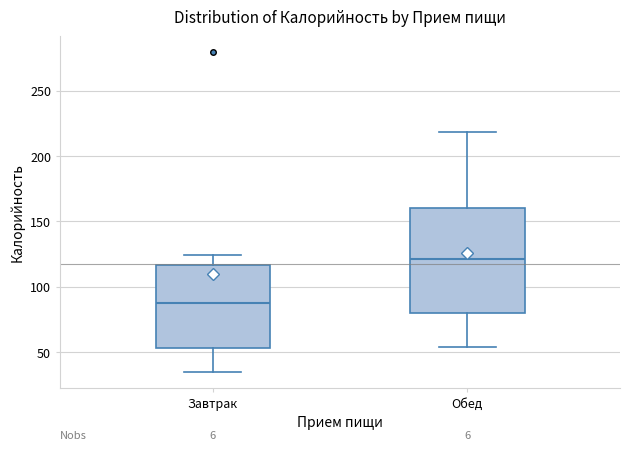

Reading left to right, transcribe this box plot: for each box, give where its median line is, the range the box spans, and where its two whiskers end, as read against the y-axis. The values are not printed on the chart, so give them approximately, as read against the axis.

Завтрак: median 90, box 55 to 115, whiskers 35 to 125
Обед: median 120, box 80 to 160, whiskers 55 to 220